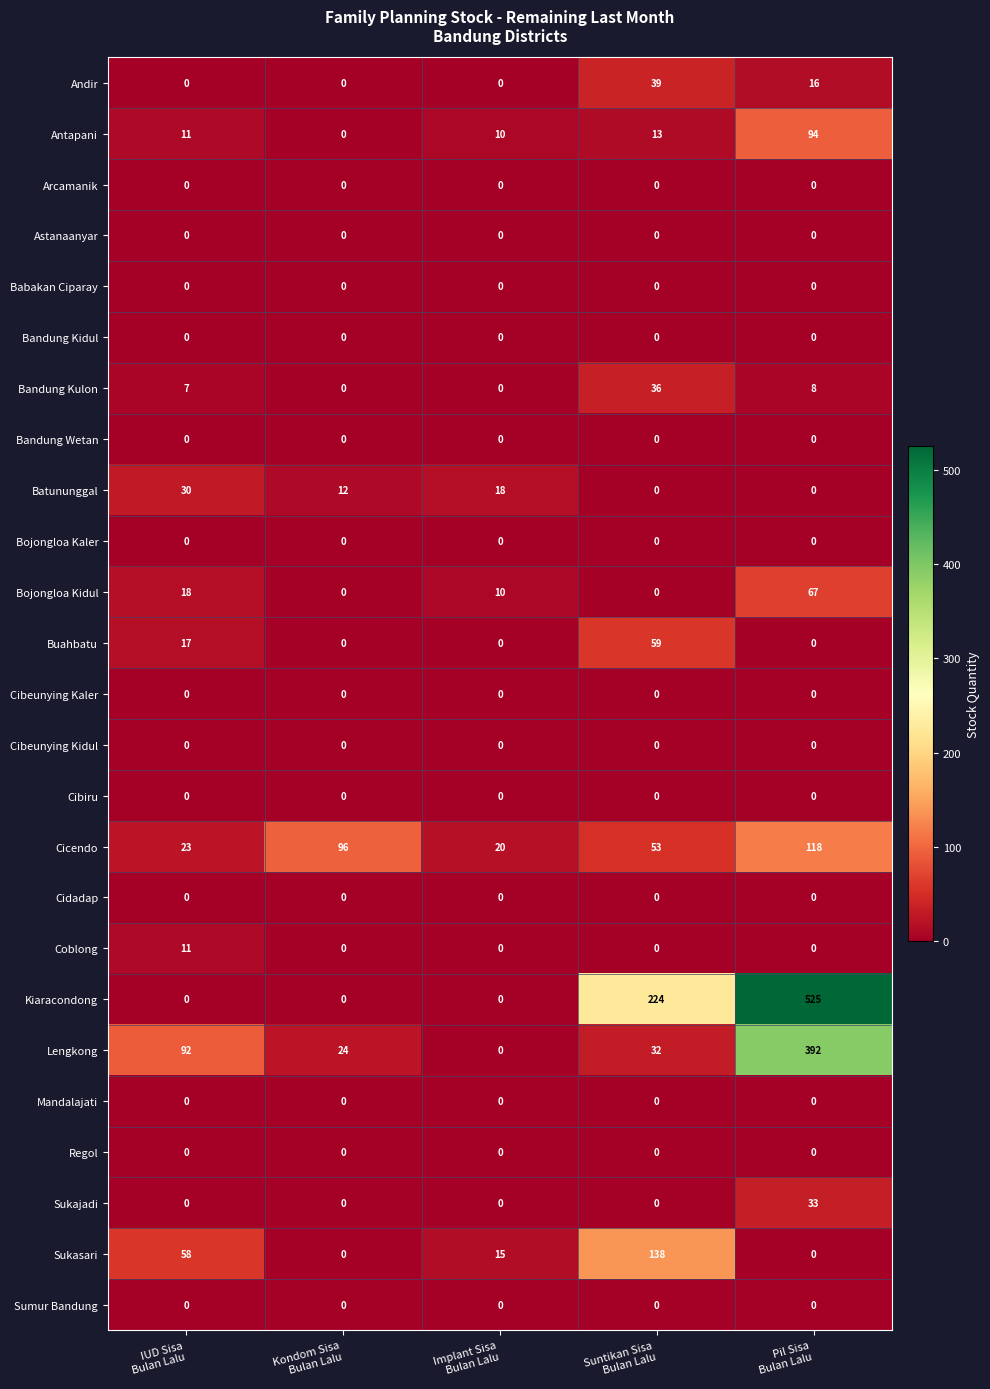

Which series has the largest total across all categories?

Kiaracondong